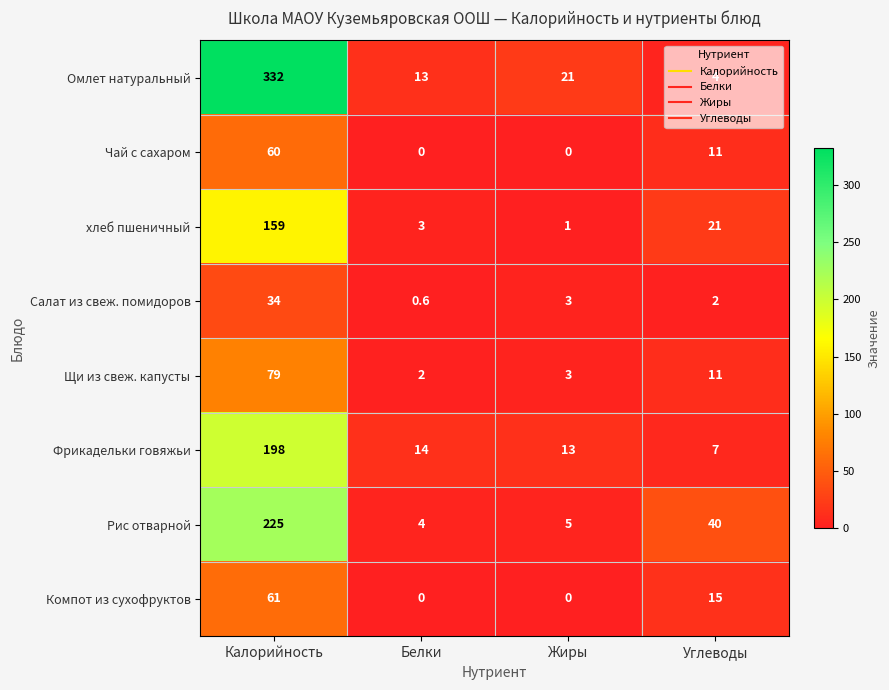

Which series has the largest total across all categories?

Омлет натуральный